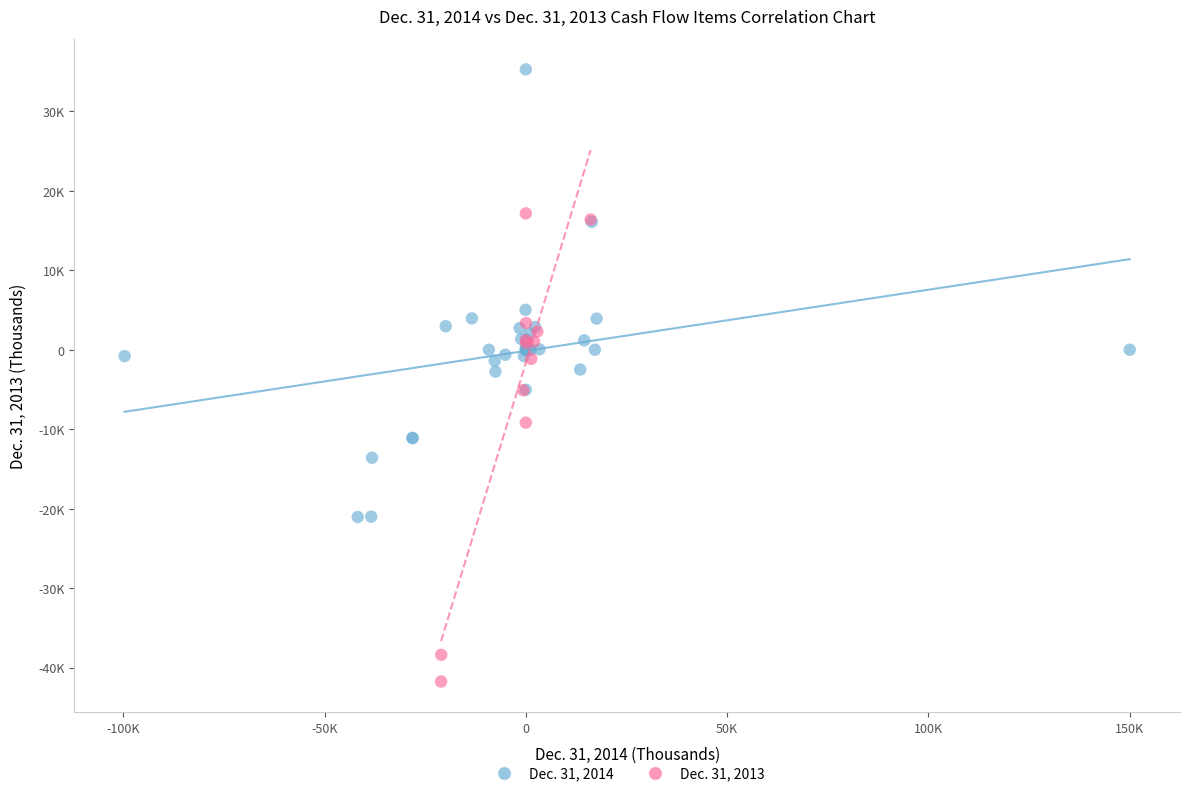

What are all the series names shown in the legend?

Dec. 31, 2014, Dec. 31, 2013